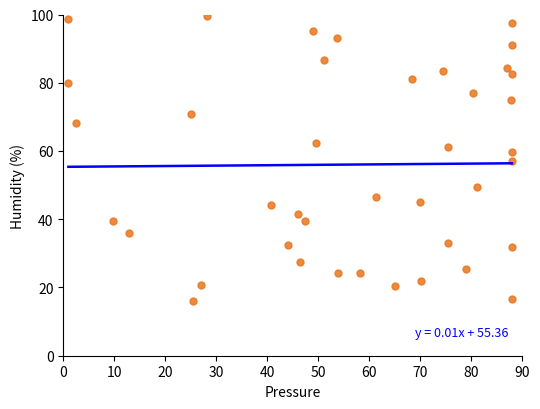

What is the range of X values (max minus min)?

87.0